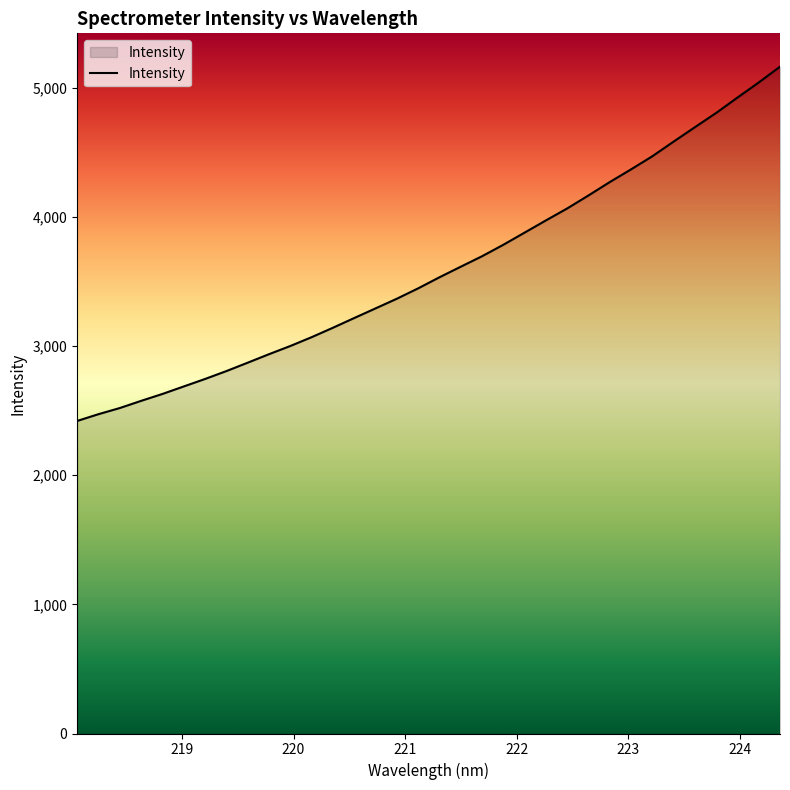

True or false: there are more than 0 points higher than both neighbors.

False